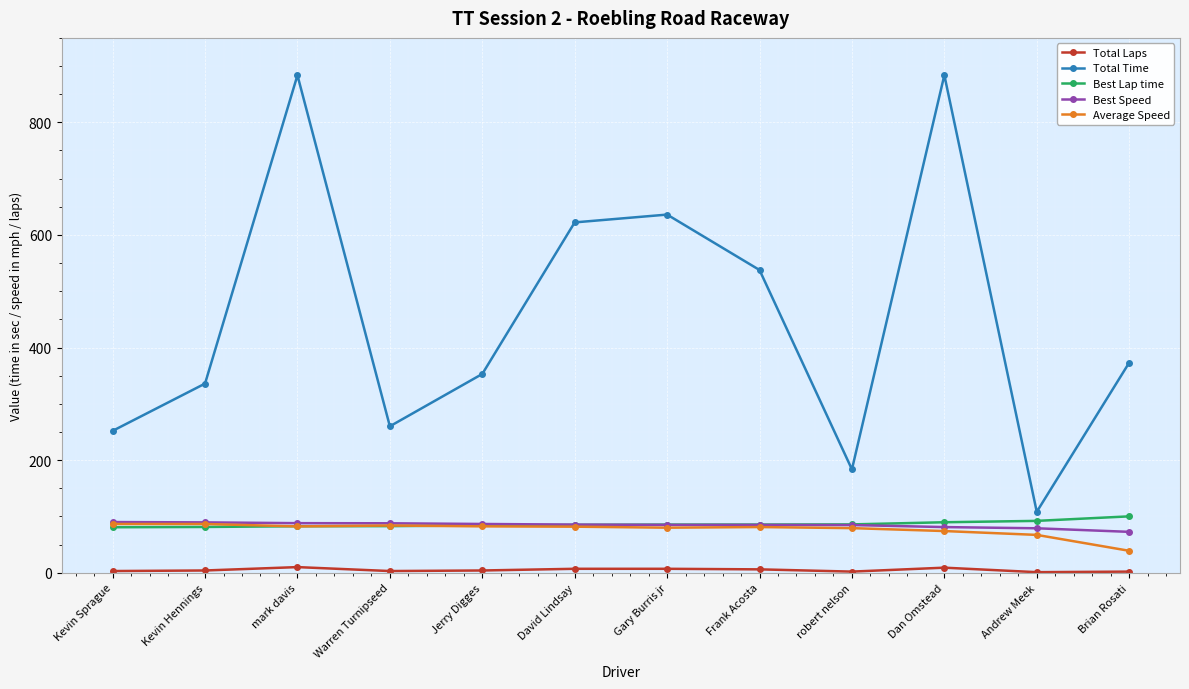

At which label does Total Time reach its minimum?

Andrew Meek